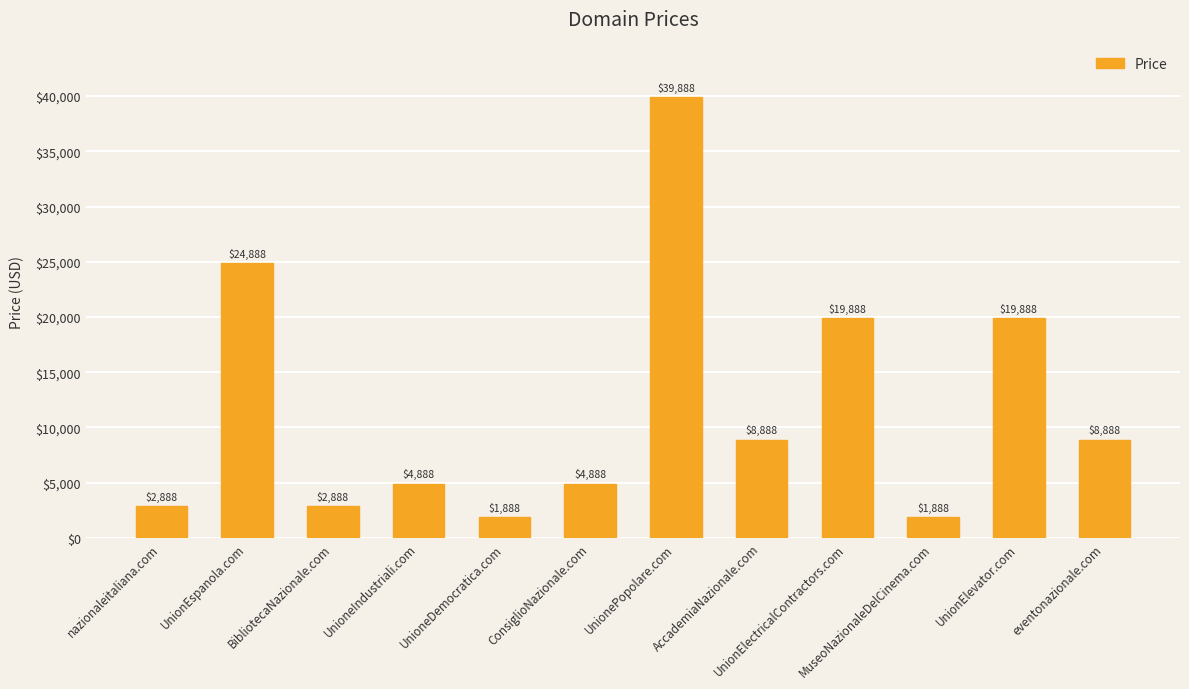

What is the ratio of the value at UnionElectricalContractors.com to the value at nazionaleitaliana.com?

6.9